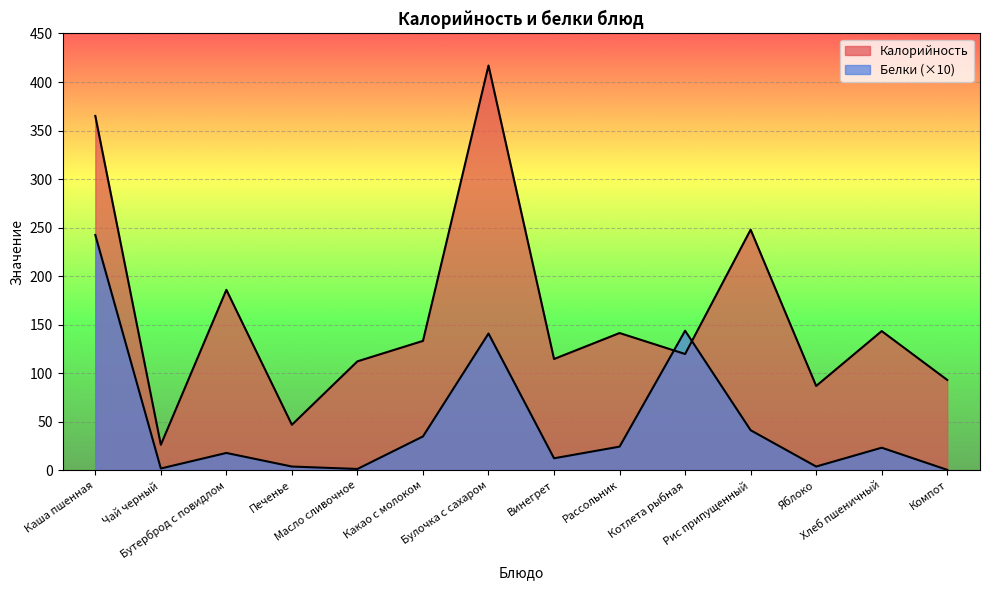

How many lines are shown in the chart?

2